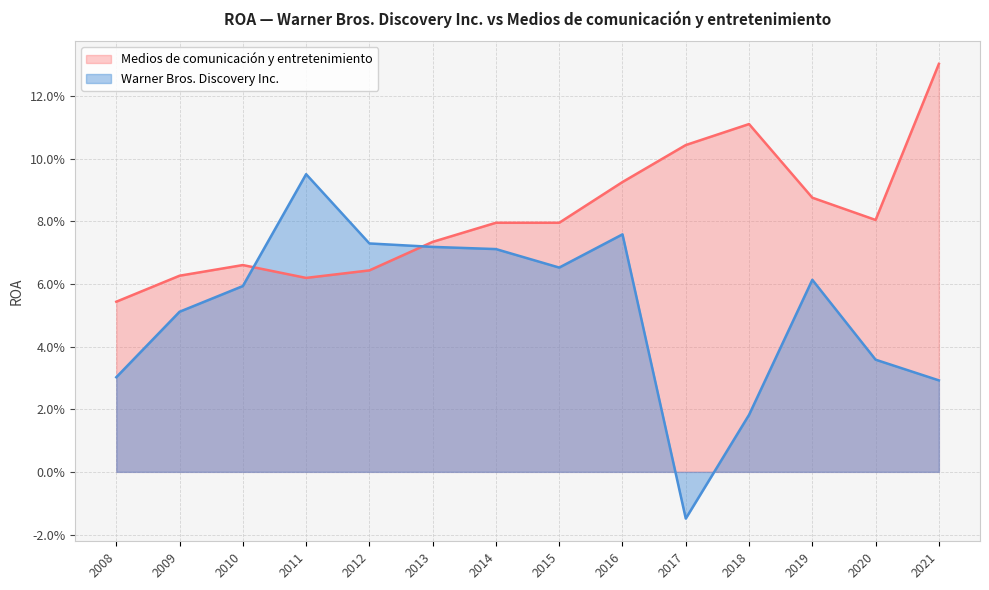

Reading right to left, what are all the values shown in this chart?

Warner Bros. Discovery Inc.: 0.0	0.1	0.1	0.1	0.1	0.1	0.1	0.1	0.1	-0.0	0.0	0.1	0.0	0.0
Medios de comunicación y entretenimiento: 0.1	0.1	0.1	0.1	0.1	0.1	0.1	0.1	0.1	0.1	0.1	0.1	0.1	0.1